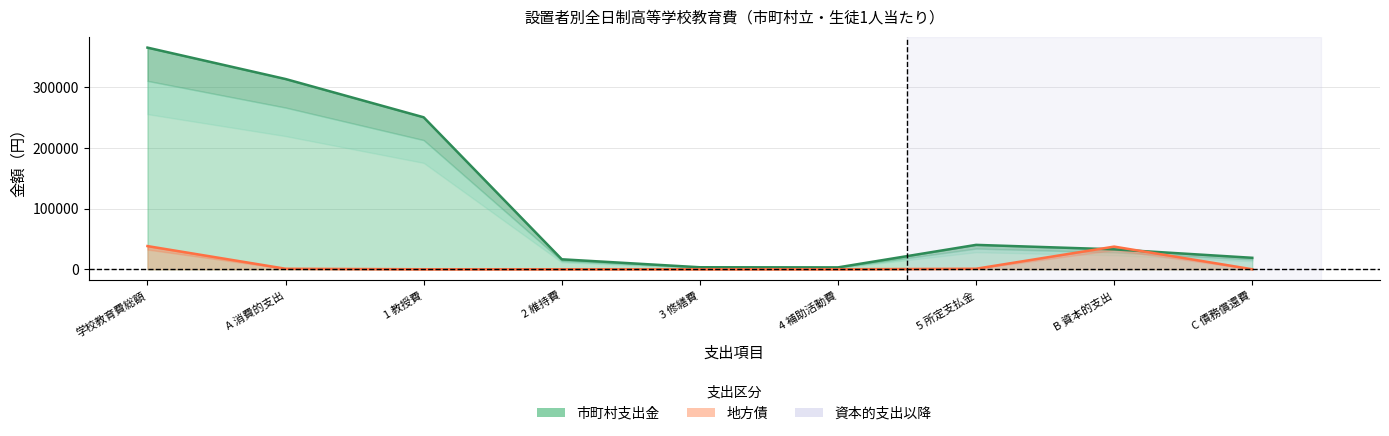

How many lines are shown in the chart?

2